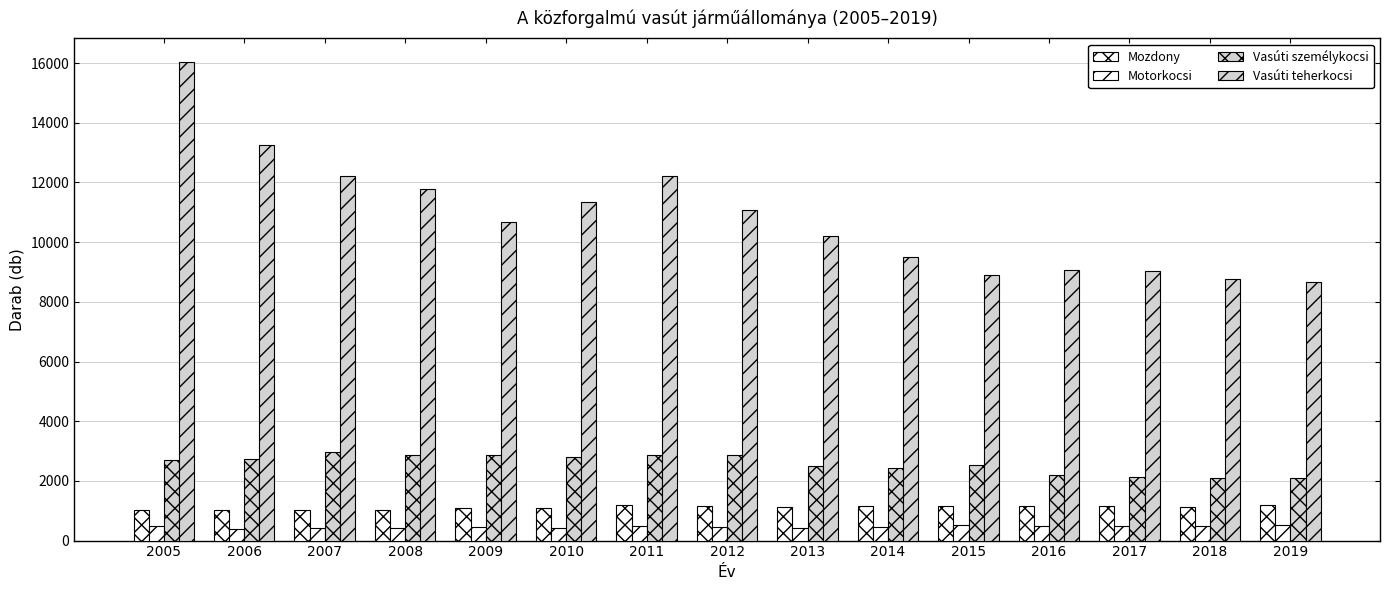

How many data points in Vasúti személykocsi are less than 2712?

7